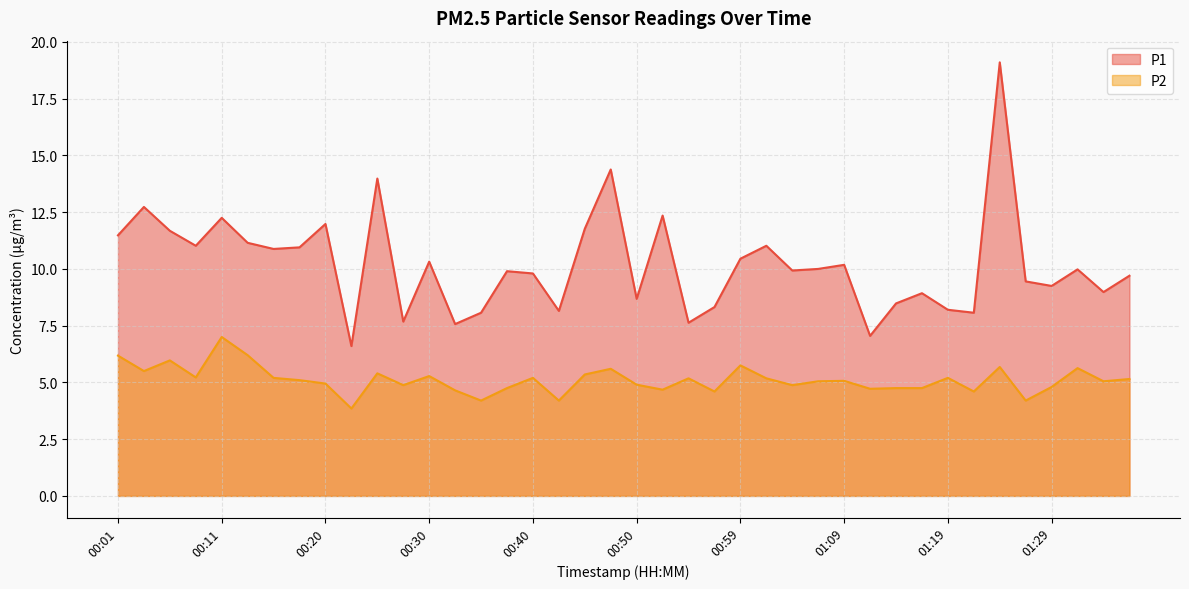

Reading right to left, what are all the values shown in this chart?

P1: 9.7	9.0	10.0	9.2	9.4	19.1	8.1	8.2	8.9	8.5	7.0	10.2	10.0	9.9	11.0	10.4	8.3	7.6	12.3	8.7	14.4	11.8	8.2	9.8	9.9	8.1	7.6	10.3	7.7	14.0	6.6	12.0	10.9	10.9	11.2	12.2	11.0	11.7	12.7	11.5
P2: 5.2	5.0	5.6	4.8	4.2	5.7	4.6	5.2	4.8	4.8	4.7	5.1	5.0	4.9	5.2	5.8	4.6	5.2	4.7	4.9	5.6	5.3	4.2	5.2	4.8	4.2	4.7	5.3	4.9	5.4	3.9	5.0	5.1	5.2	6.2	7.0	5.2	6.0	5.5	6.2